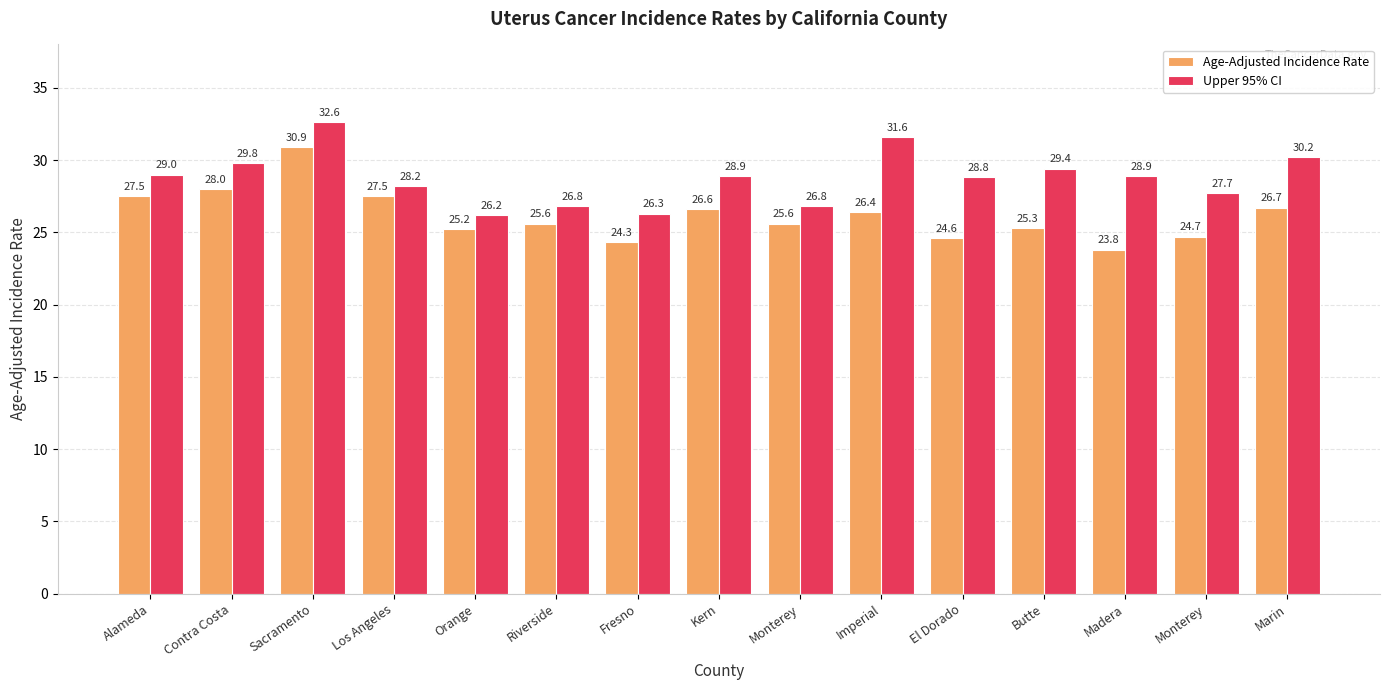

What are all the series names shown in the legend?

Age-Adjusted Incidence Rate, Upper 95% CI